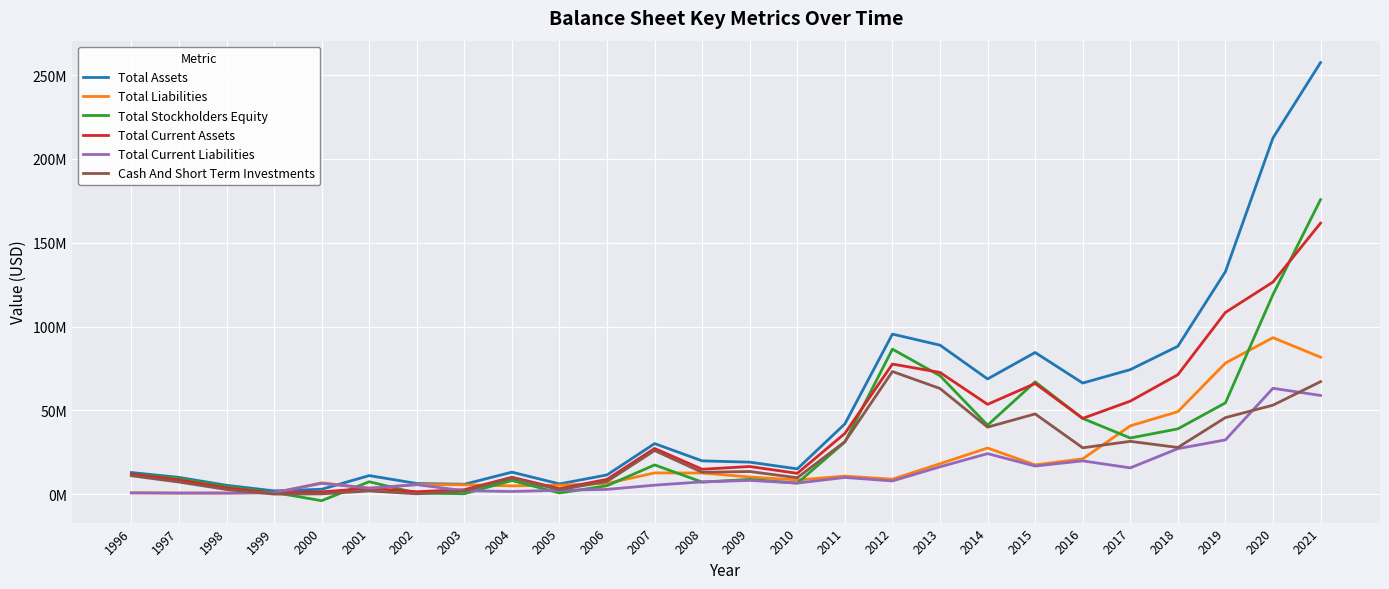

True or false: Total Current Assets has a value of 161710000 at 2021.

True